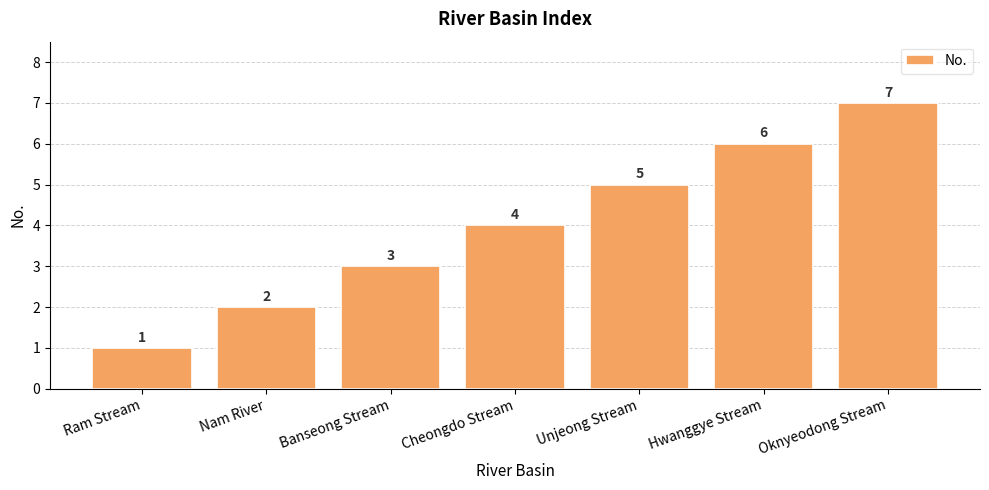

Where is the data nearest to the value 4?

Cheongdo Stream